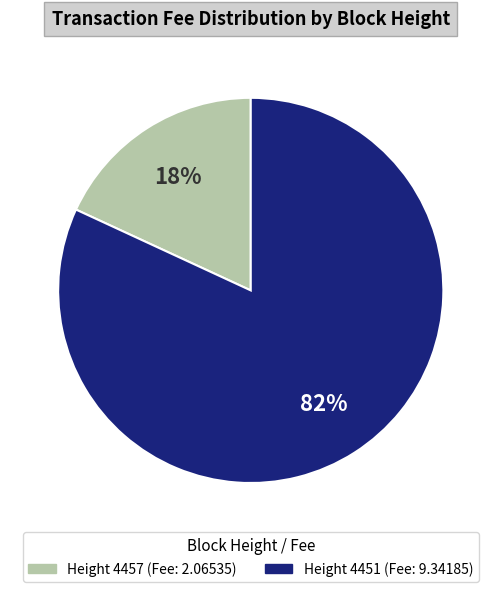

To the nearest percent, what is the difference between the largest and smallest slice percentages?

64%